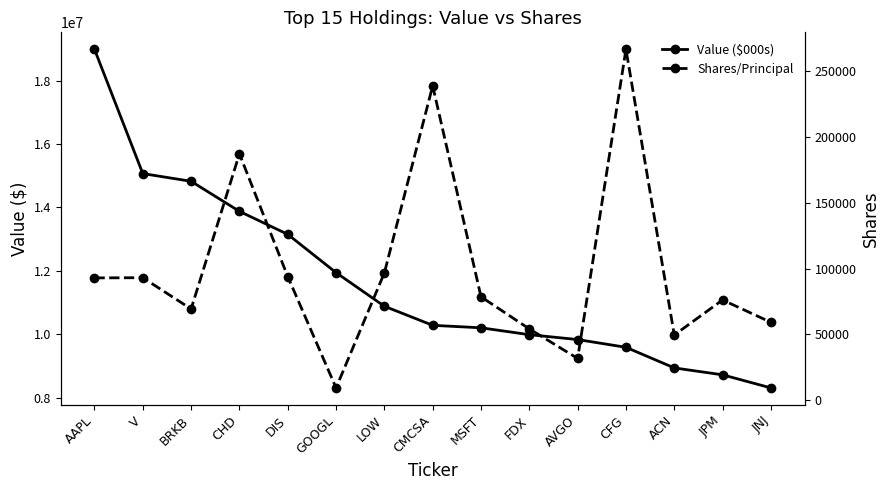

Which series has the largest range (max minus min)?

Value ($000s)